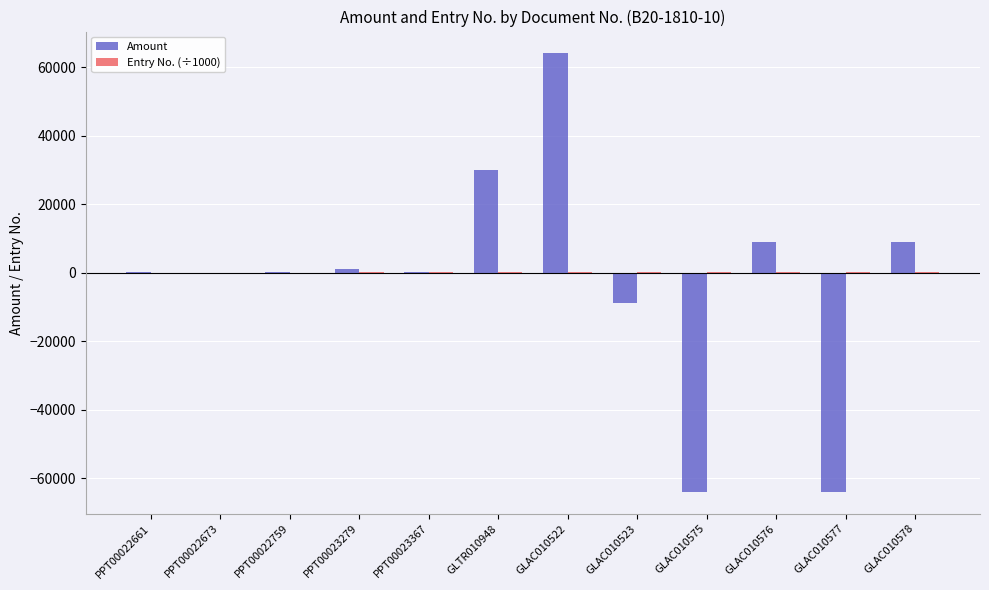

Are the bars grouped side by side (vs. stacked)?

Yes